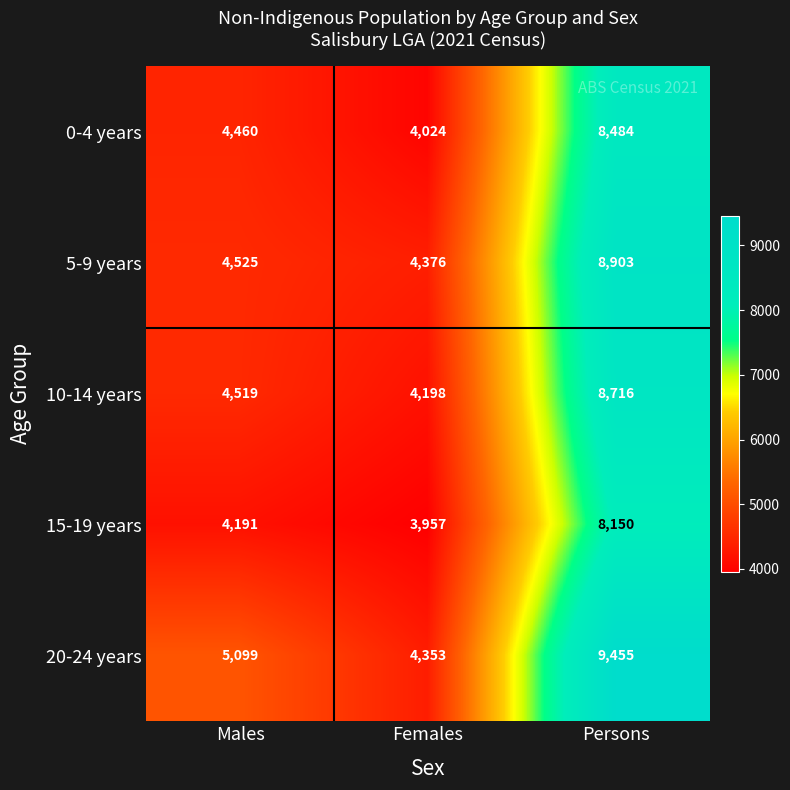

At which label does 20-24 years reach its peak?

Persons